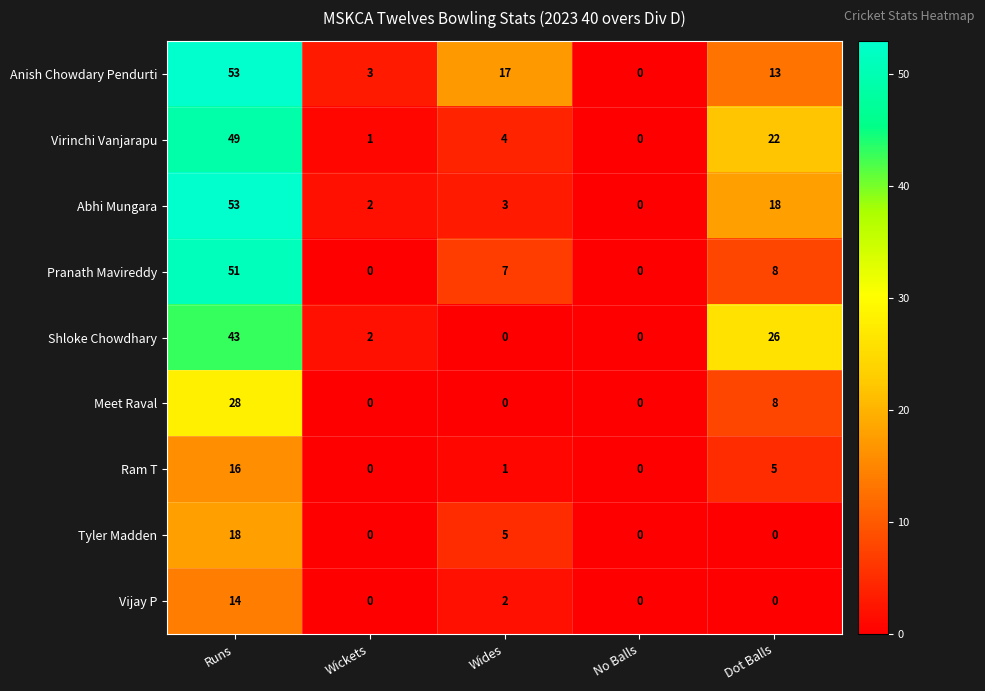

Is the value of Meet Raval at No Balls greater than the value of Virinchi Vanjarapu at Wides?

No